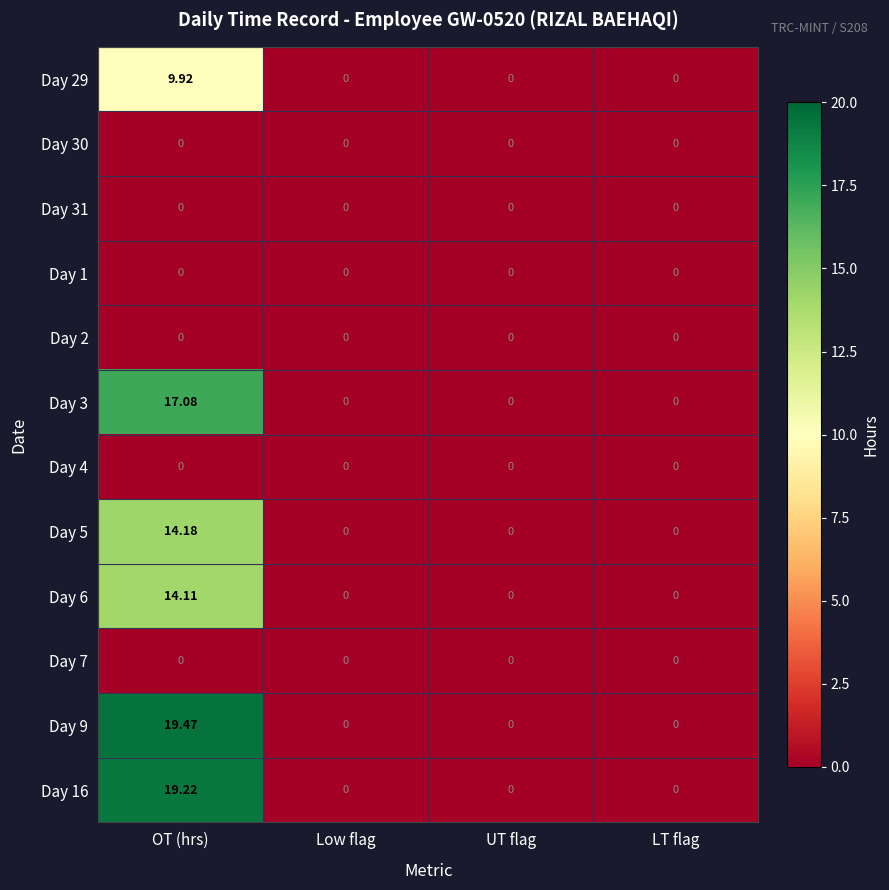

At which category does the chart reach its peak across all series?

OT (hrs)